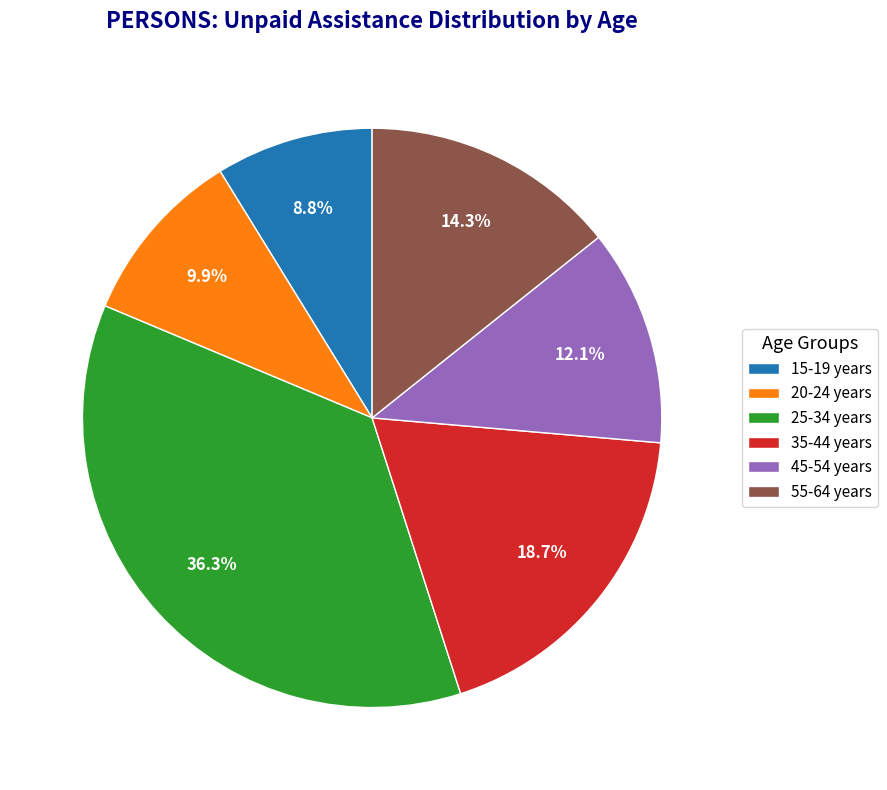

How many segments does this pie chart have?

6